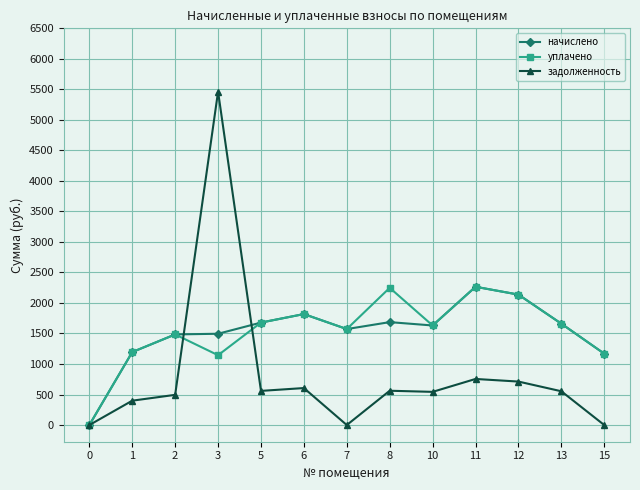

True or false: задолженность has more than 0 points higher than both neighbors.

True